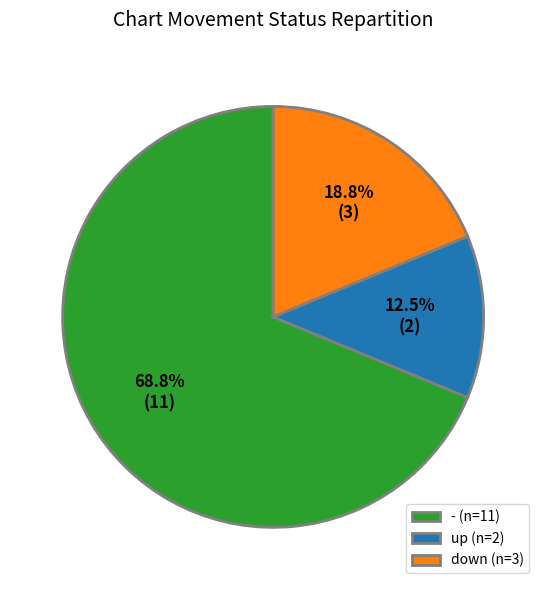

What percentage do up (n=2) and - (n=11) together represent?

81.2%